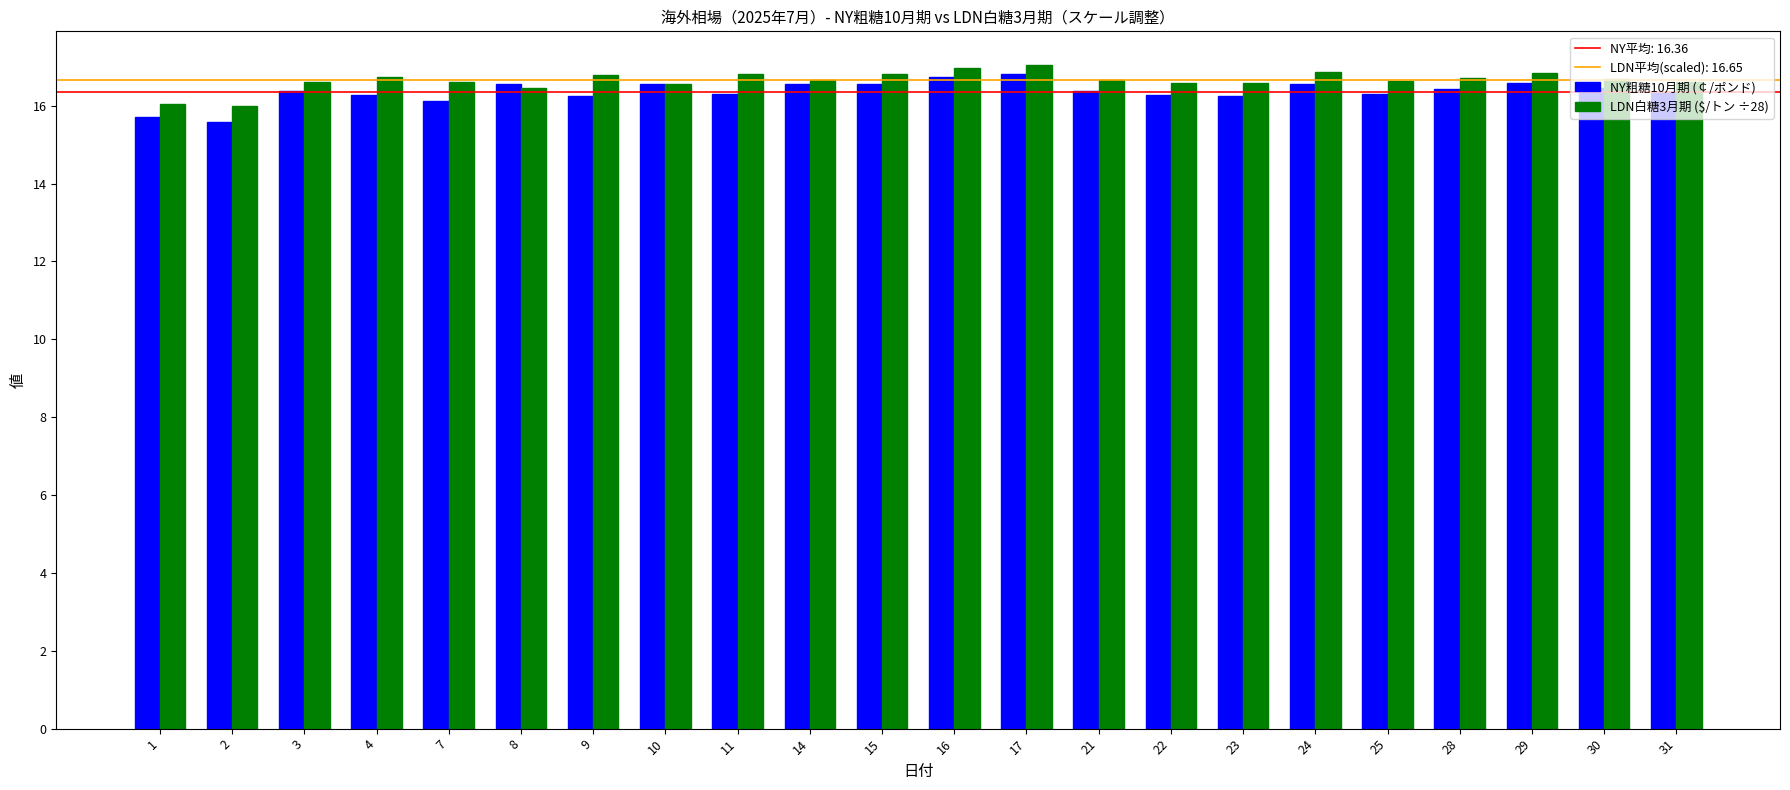

Which series has the largest range (max minus min)?

NY粗糖10月期 (￠/ポンド)